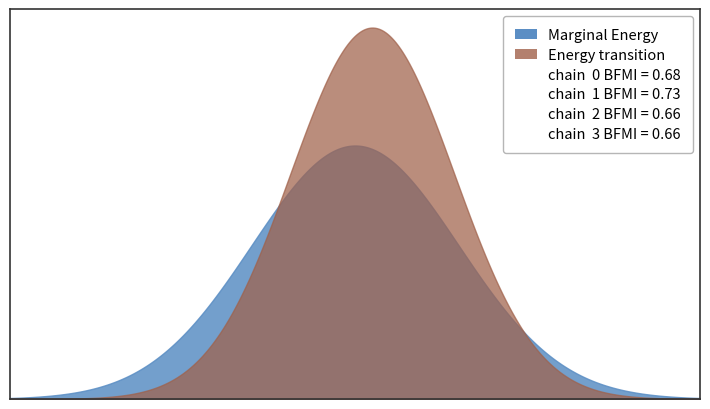

Is it true that Energy transition equals 92 at 14?

True